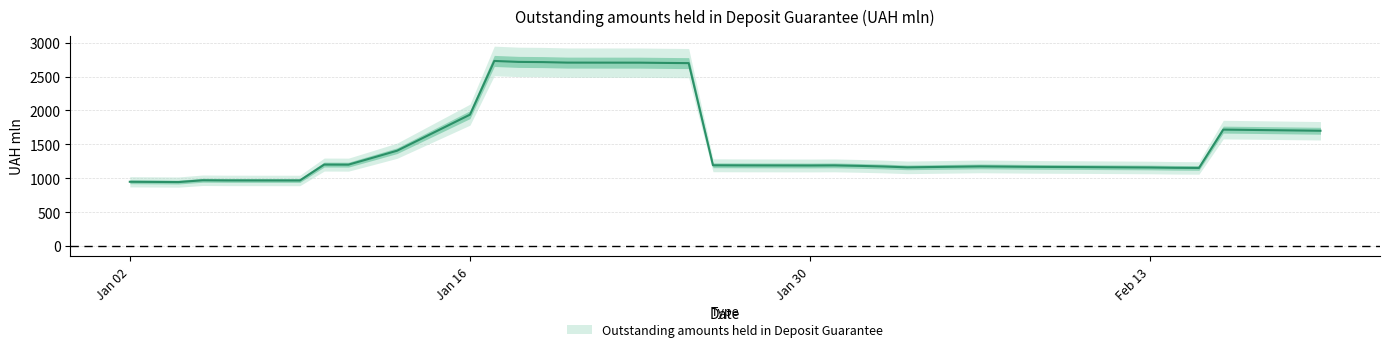

What is the difference between the second highest and second lowest values?

1771.4